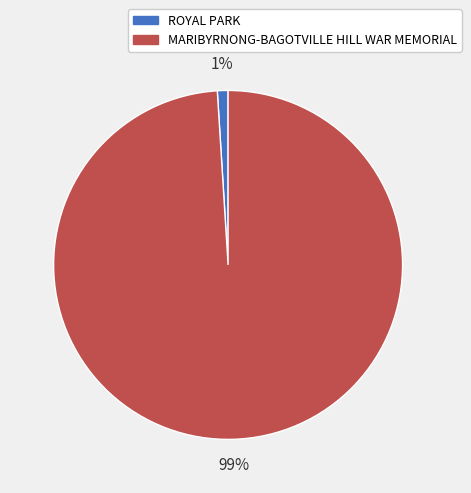

To the nearest percent, what percentage of the pie is MARIBYRNONG-BAGOTVILLE HILL WAR MEMORIAL?

99%